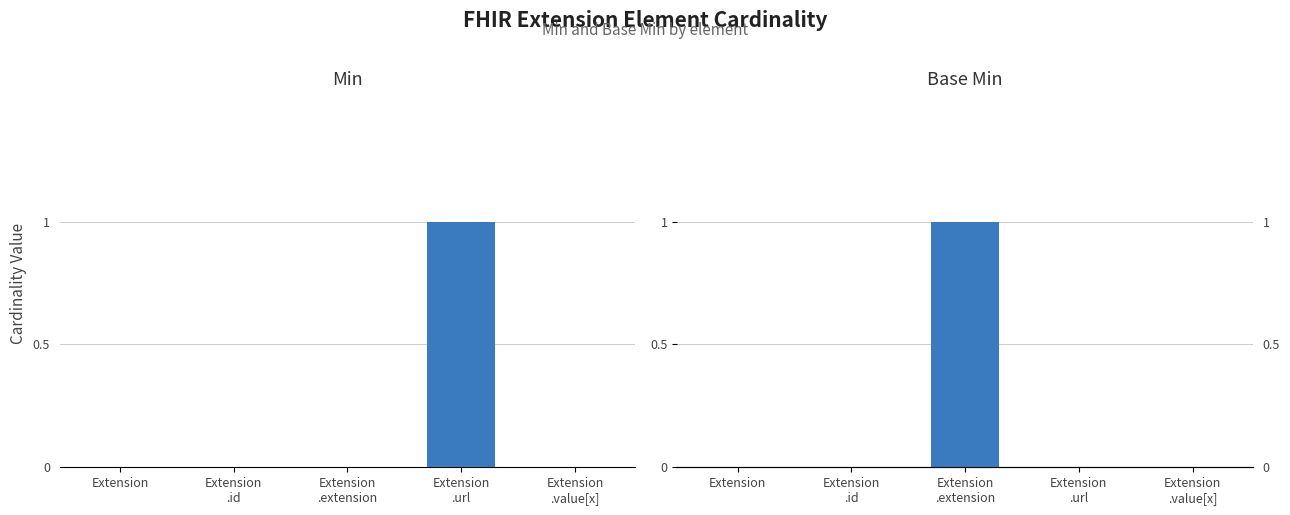

Rank the series at Extension from highest to lowest value.

Min, Base Min